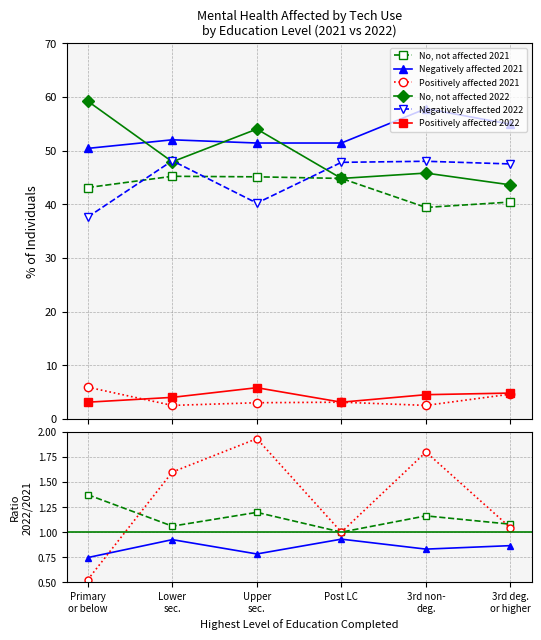

What is the lowest value of the No, not affected 2022 series?

43.6